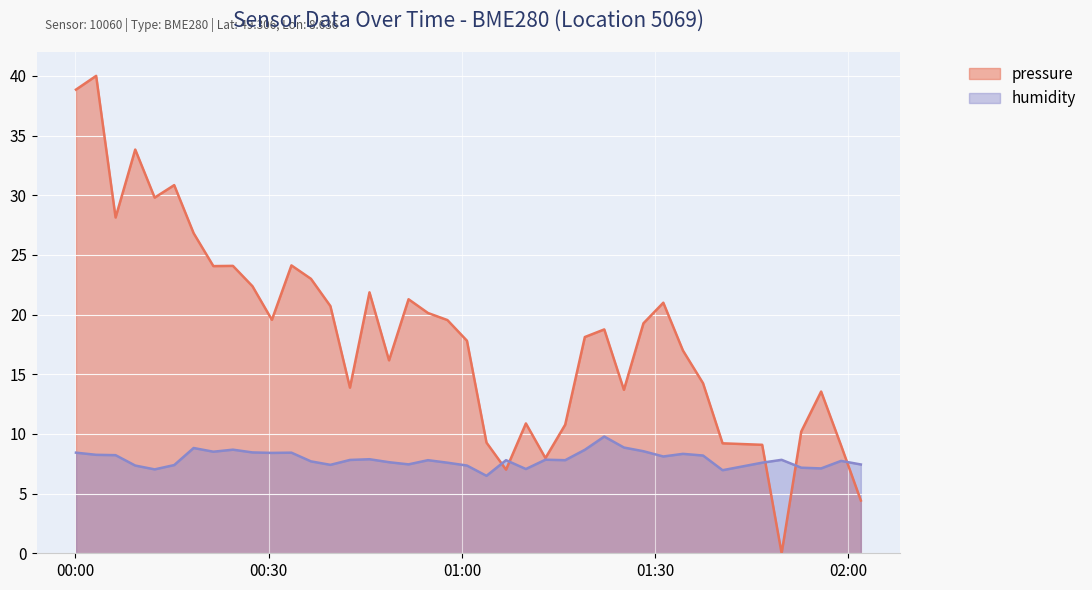

Which has a higher value, 2022-12-13T01:22:06 or 2022-12-13T00:27:29?

2022-12-13T00:27:29